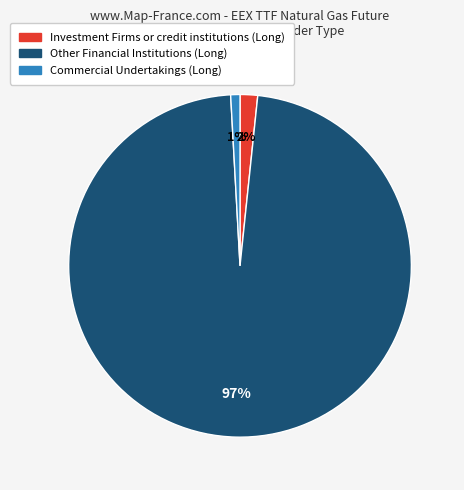

To the nearest percent, what is the average slice percentage?

33%